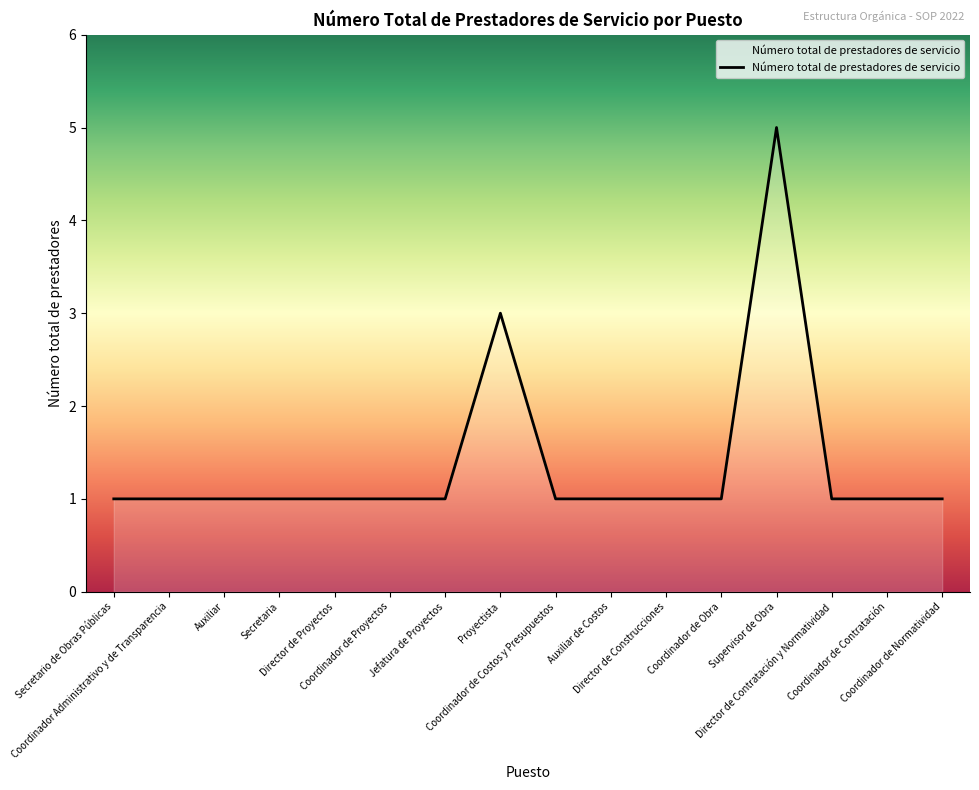

What is the difference between the maximum and minimum values?

4